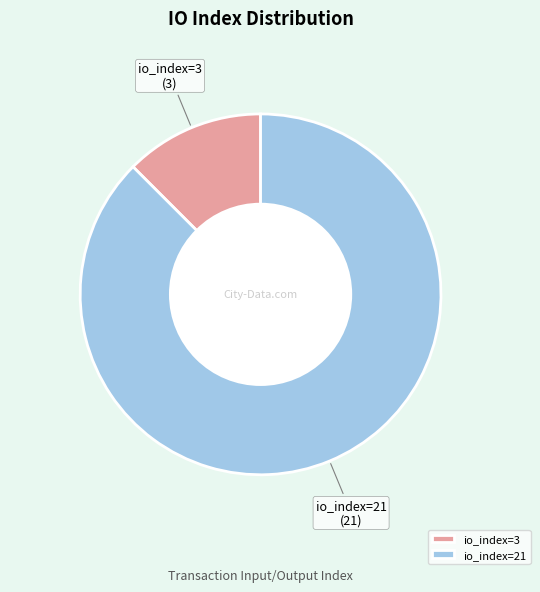

Between io_index=3 and io_index=21, which is larger?

io_index=21